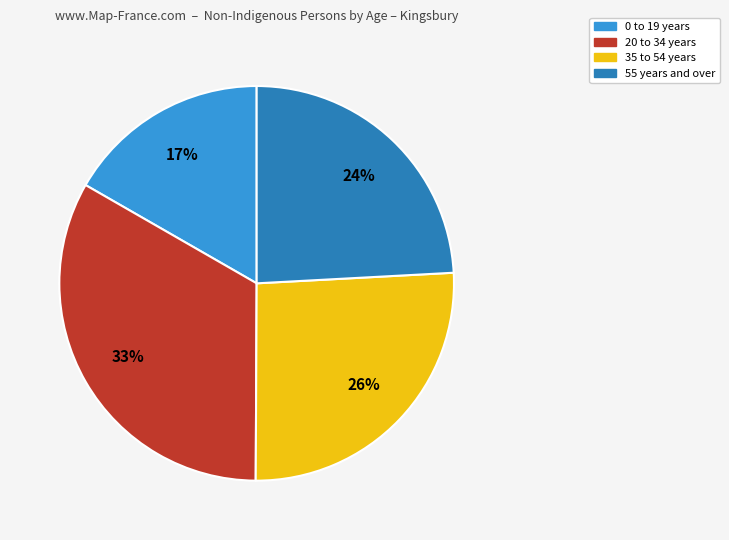

Does any single category account for the majority?

No